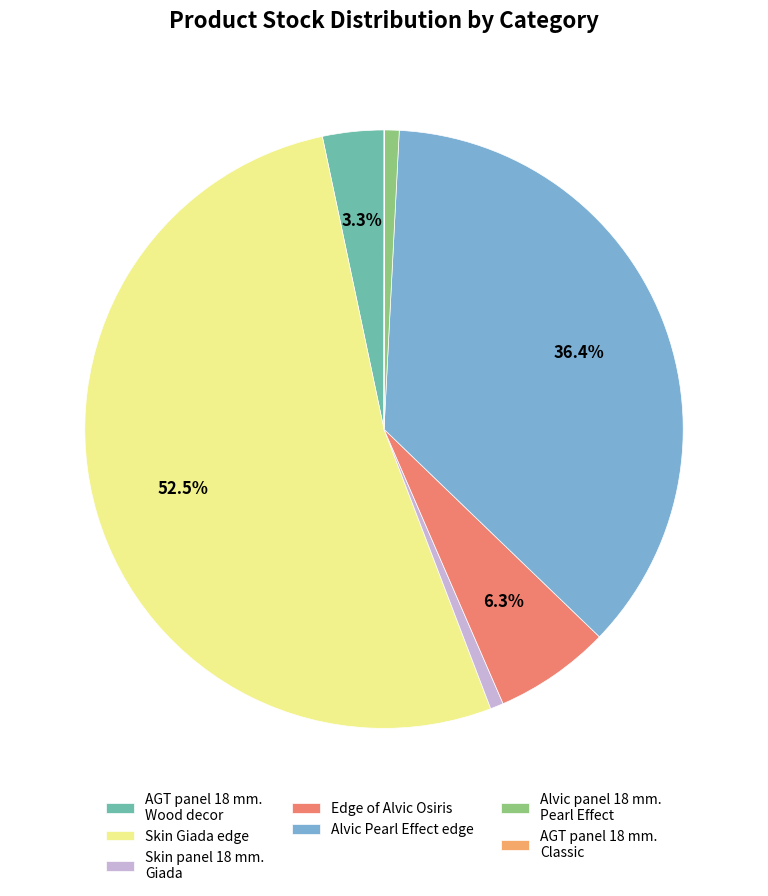

Which has a higher value, Skin panel 18 mm. Giada or Alvic Pearl Effect edge?

Alvic Pearl Effect edge